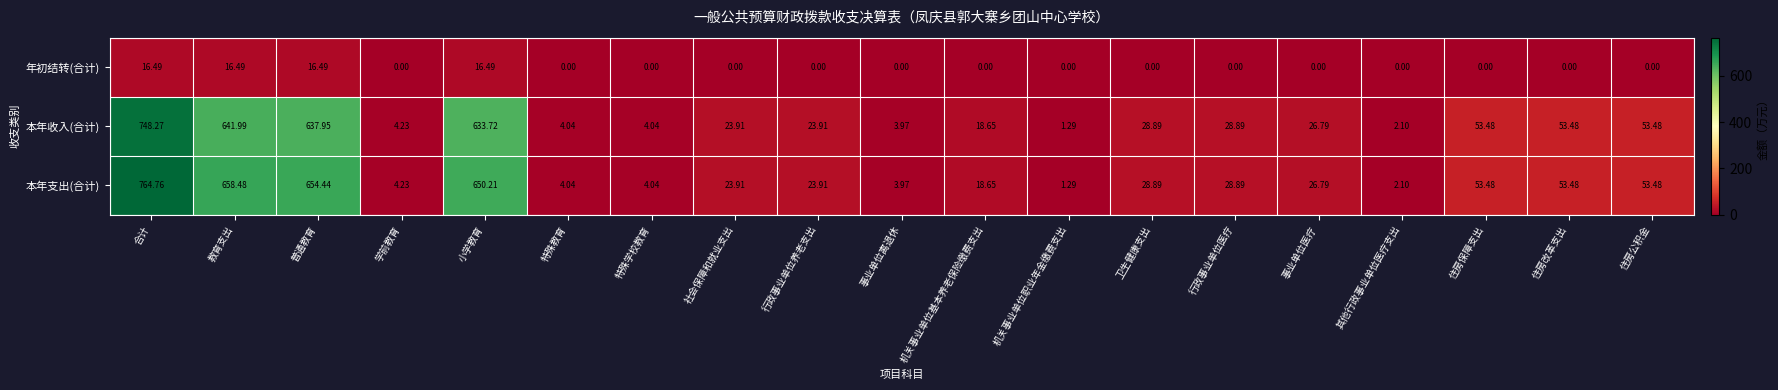

At which label does 本年收入(合计) reach its minimum?

机关事业单位职业年金缴费支出